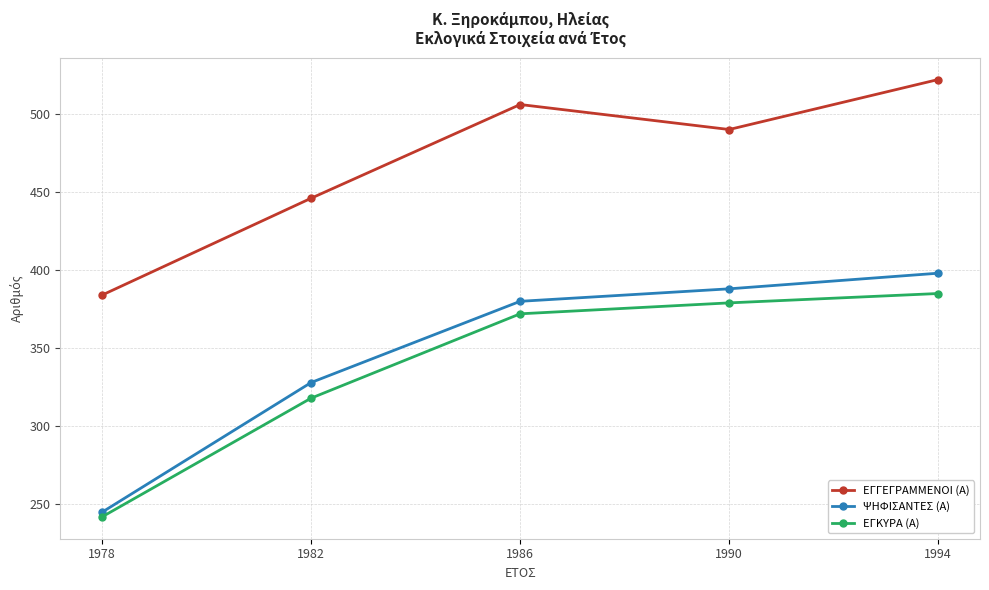

List the series in order of their peak value, lowest first.

ΕΓΚΥΡΑ (Α), ΨΗΦΙΣΑΝΤΕΣ (Α), ΕΓΓΕΓΡΑΜΜΕΝΟΙ (Α)